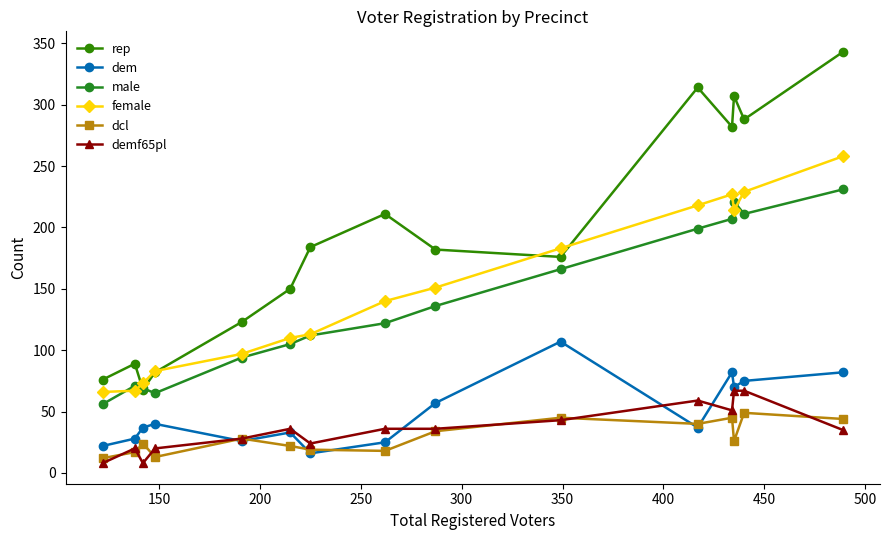

How many data points in demf65pl are less than 36?

7